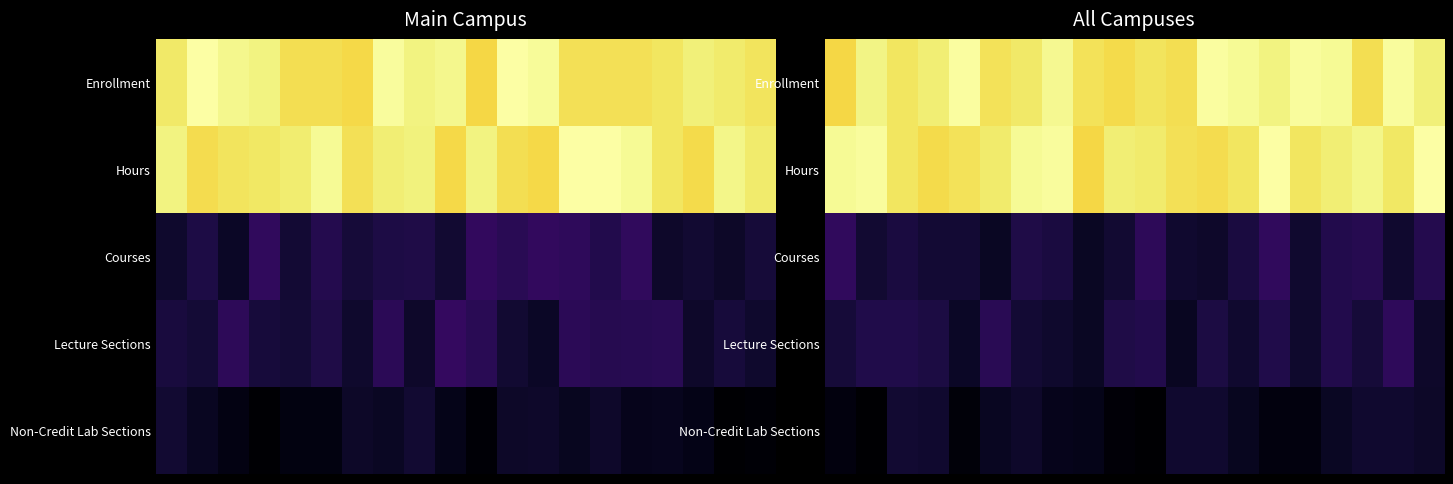

Rank the series by their maximum value, from highest to lowest.

Hours, Enrollment, Courses, Lecture Sections, Non-Credit Lab Sections